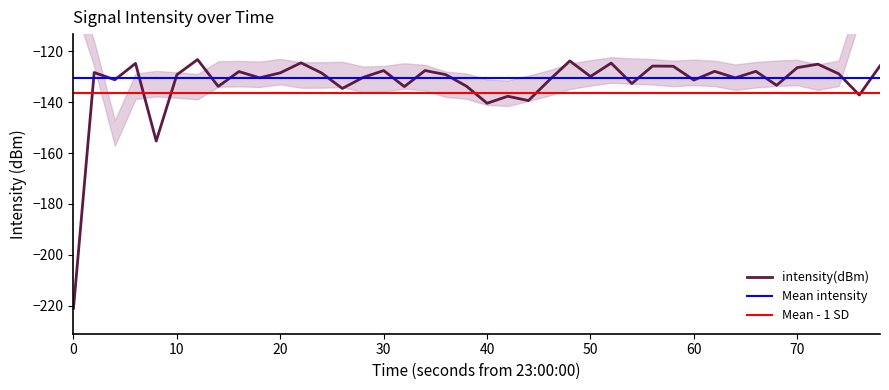

What is the sum of all values?

-5308.7